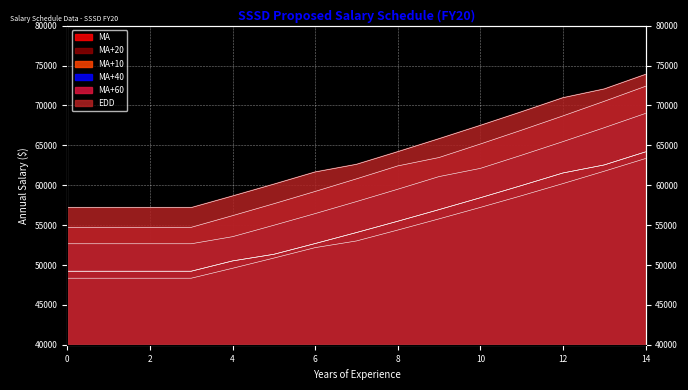

At 1, list the series in order from largest to smallest.

EDD, MA+60, MA+40, MA+20, MA+10, MA